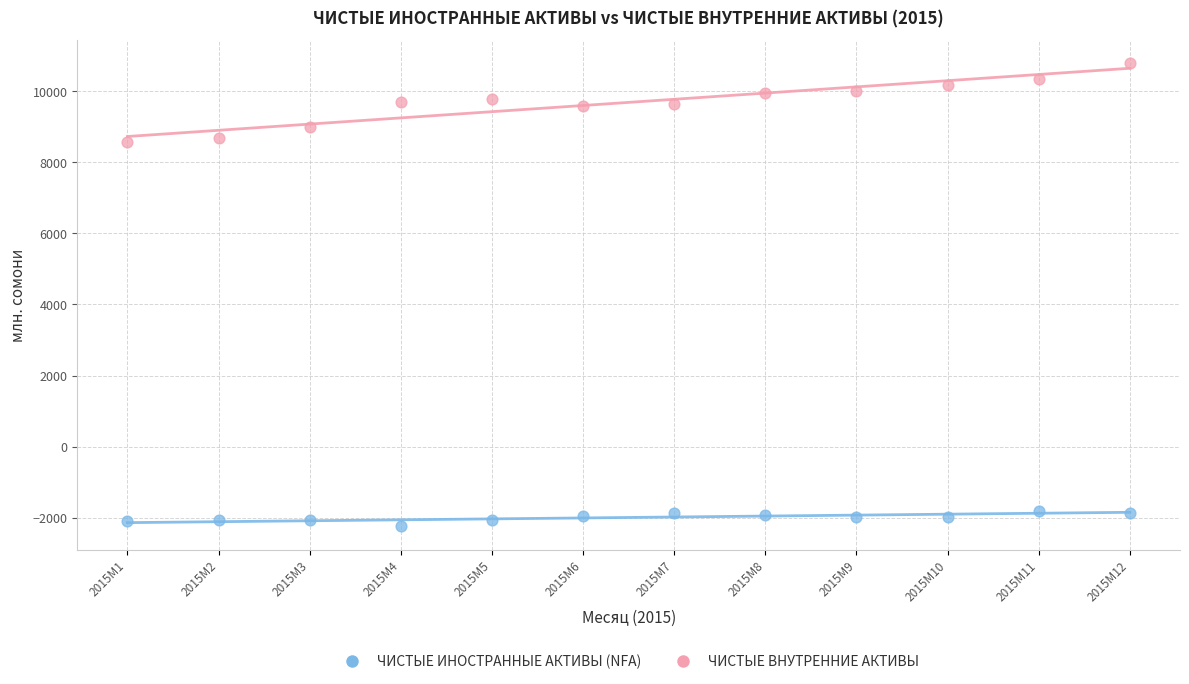

What are all the series names shown in the legend?

ЧИСТЫЕ ИНОСТРАННЫЕ АКТИВЫ (NFA), ЧИСТЫЕ ВНУТРЕННИЕ АКТИВЫ